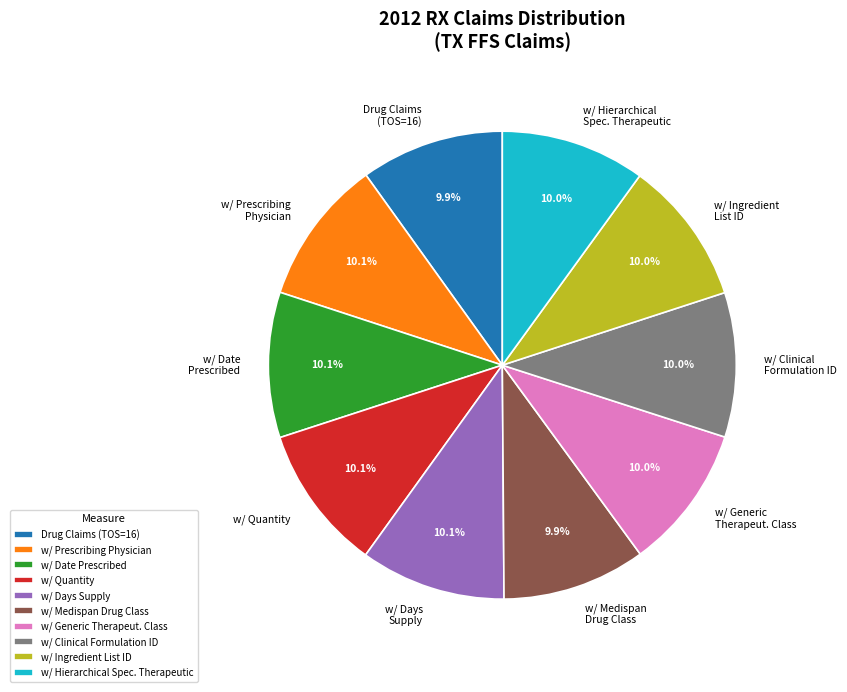

Approximately how many times larger is the value at w/ Clinical Formulation ID compared to w/ Hierarchical Spec. Therapeutic?

1.0